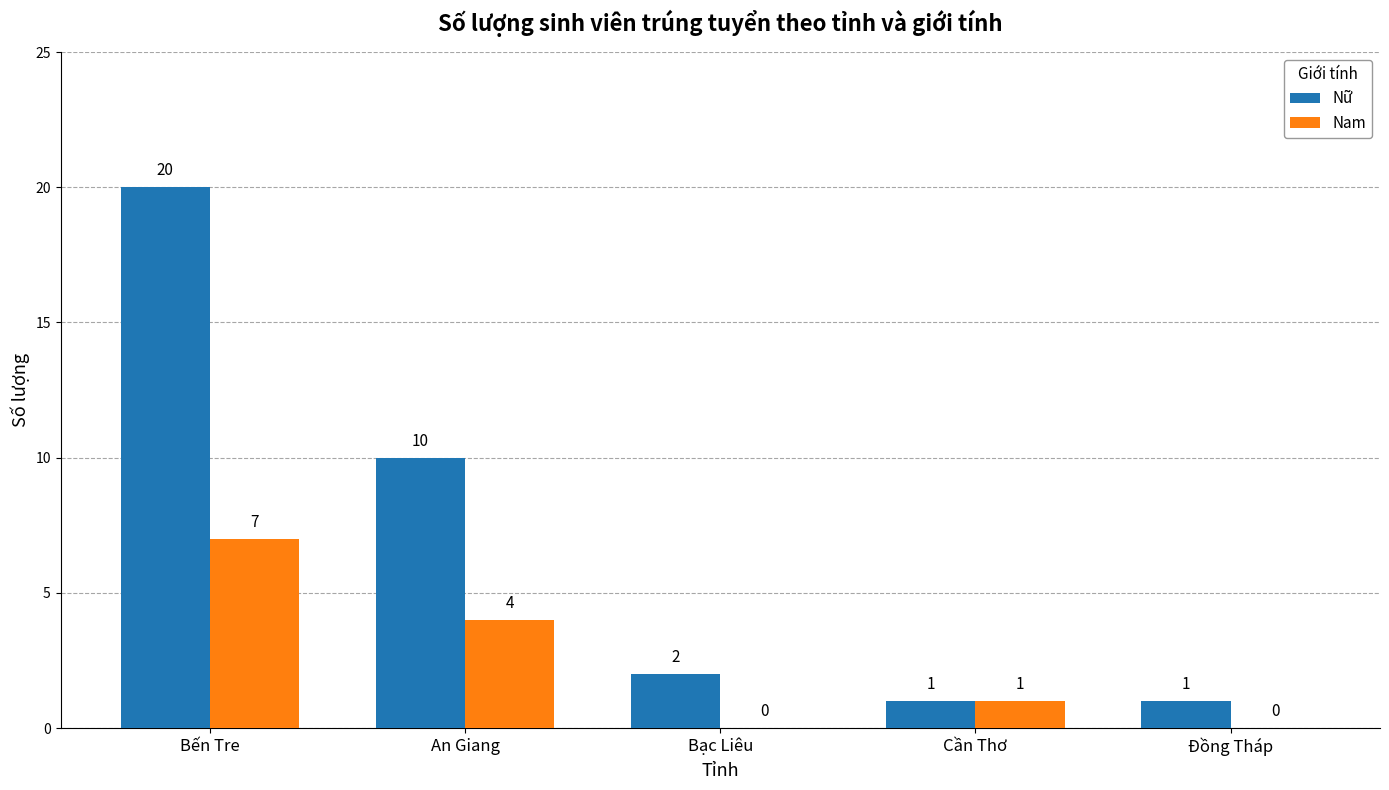

How many data points does each series have?

5